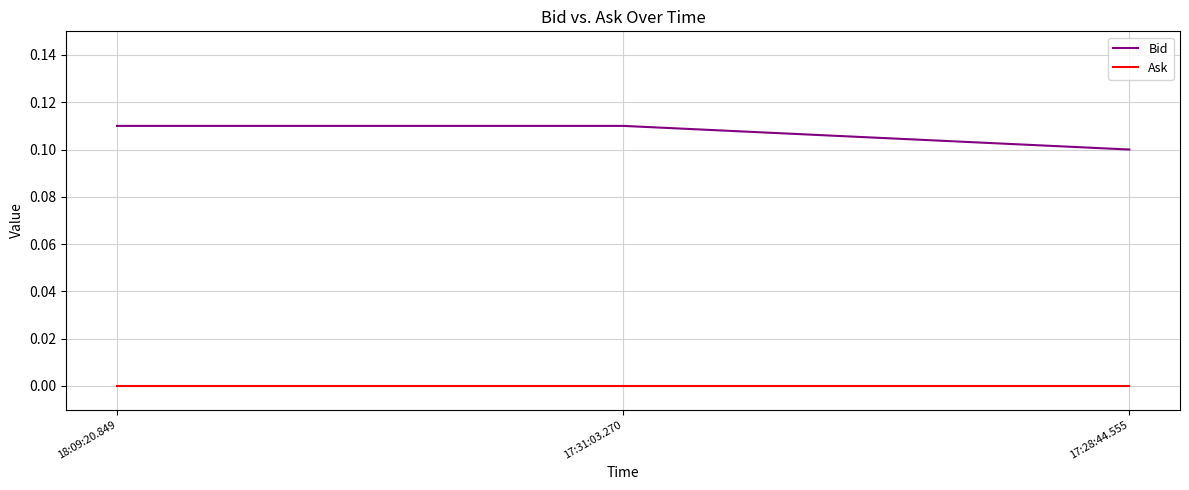

What position from the right is 17:28:44.555?

1